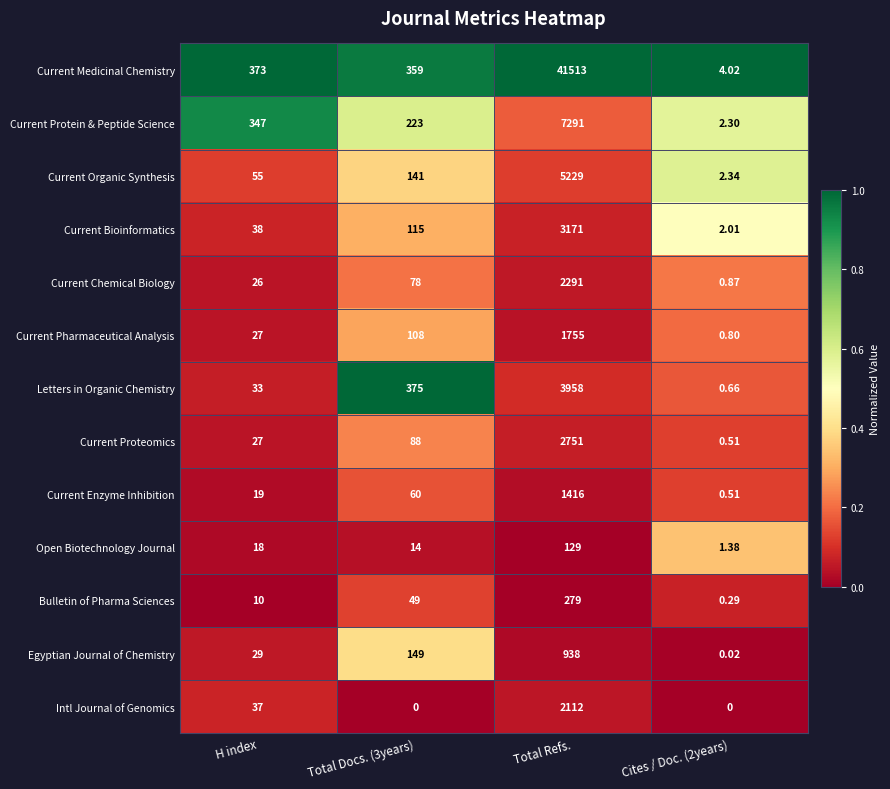

Which series has the largest total across all categories?

Current Medicinal Chemistry